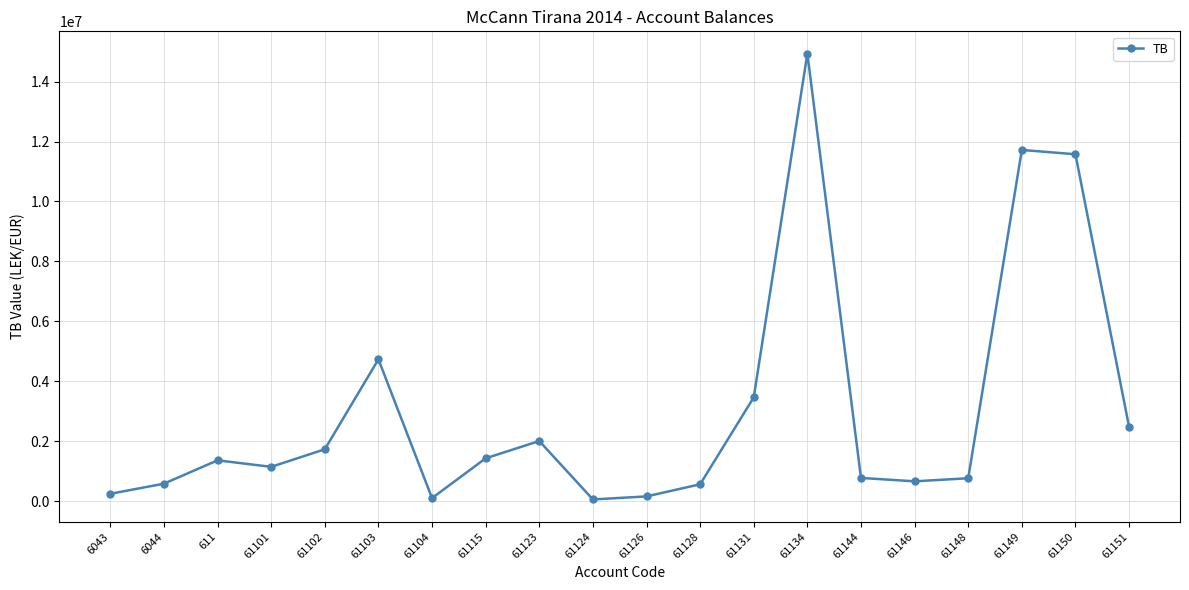

The chart shows a value of 250227.1 at 6043. True or false?

True